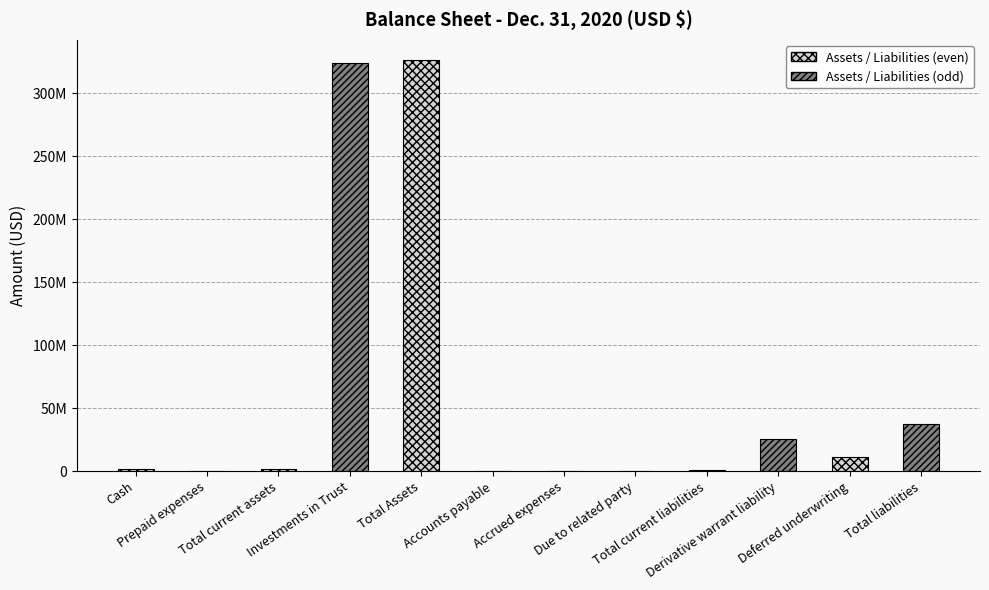

What is the ratio of the value at Due to related party to the value at Total current assets?

0.2